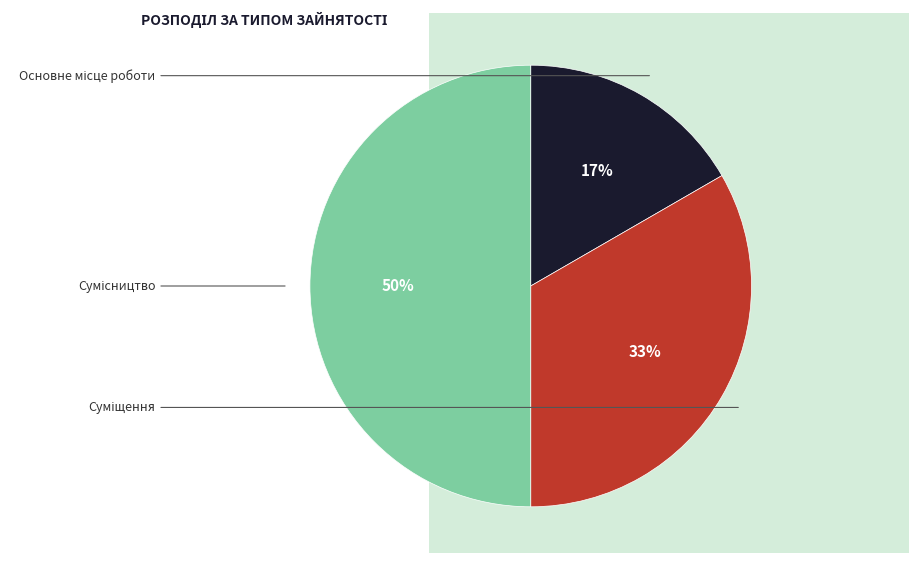

To the nearest percent, what percentage of the pie is Основне місце роботи?

17%